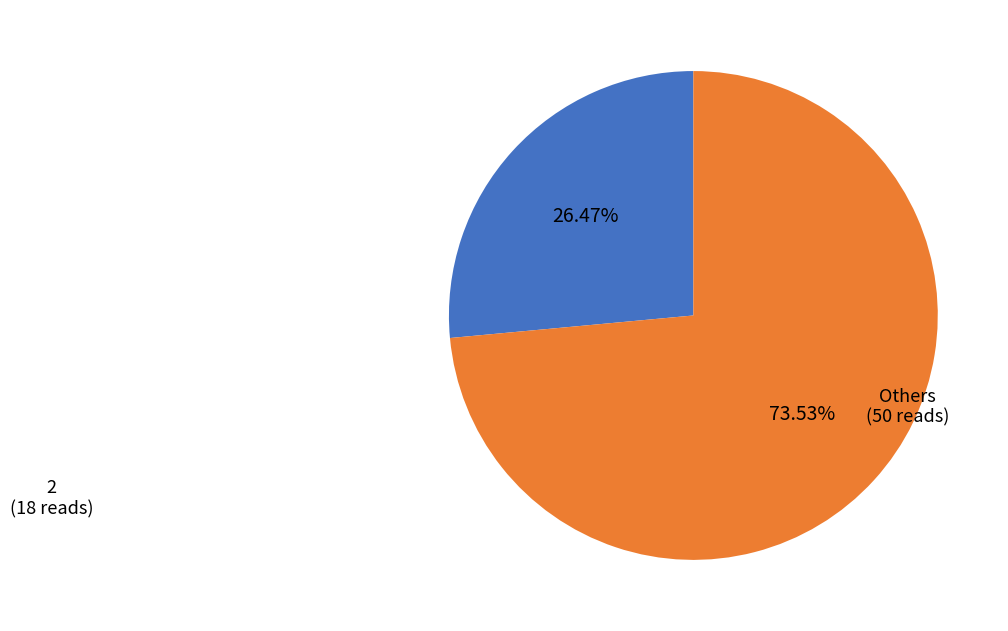

To the nearest percent, what is the difference between the largest and smallest slice percentages?

47%